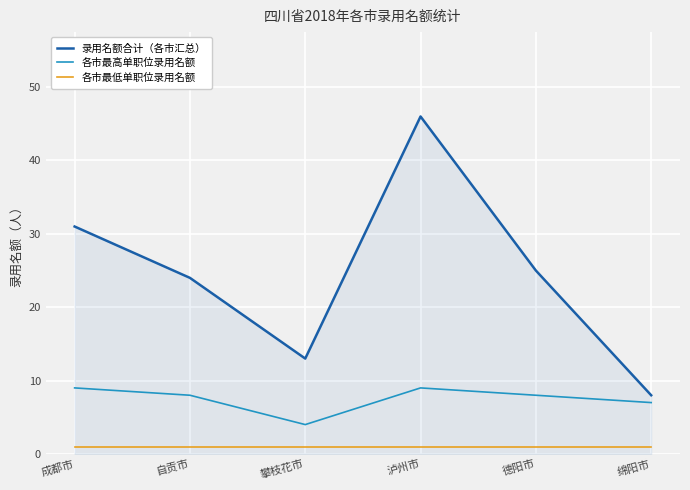

Rank the series at 自贡市 from highest to lowest value.

录用名额合计（各市汇总）, 各市最高单职位录用名额, 各市最低单职位录用名额